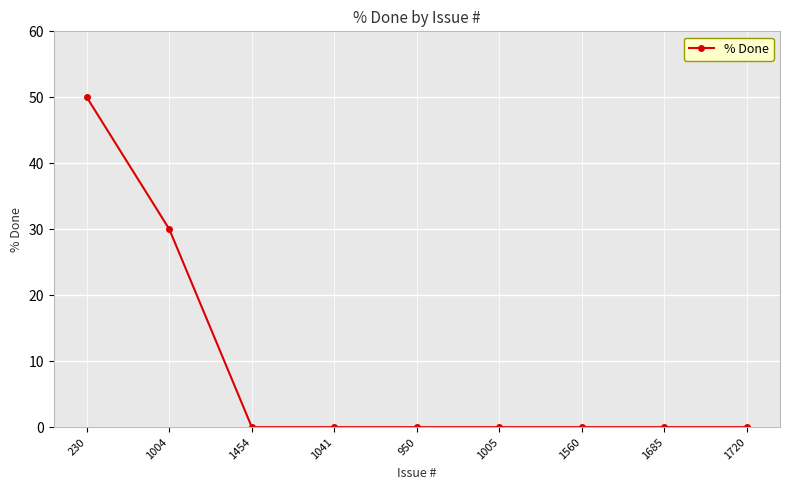

How many distinct data groups are displayed?

1